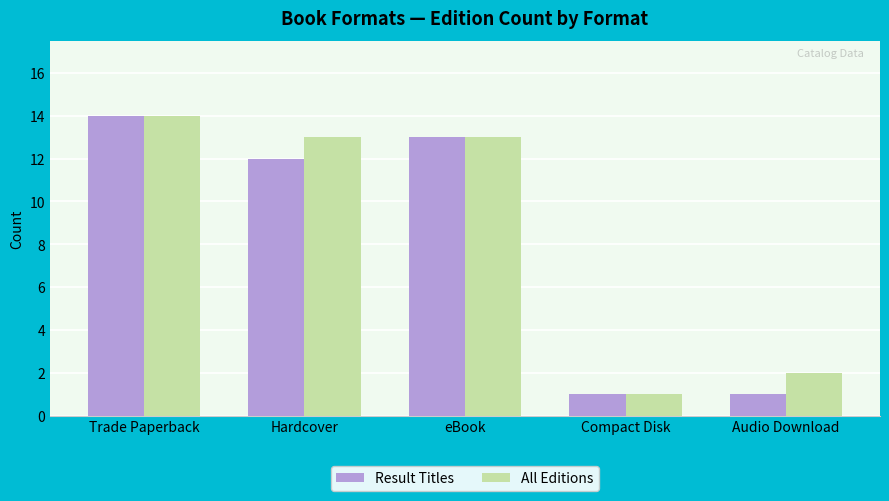

Reading left to right, extract all data points from this chart.

Result Titles: 14	12	13	1	1
All Editions: 14	13	13	1	2